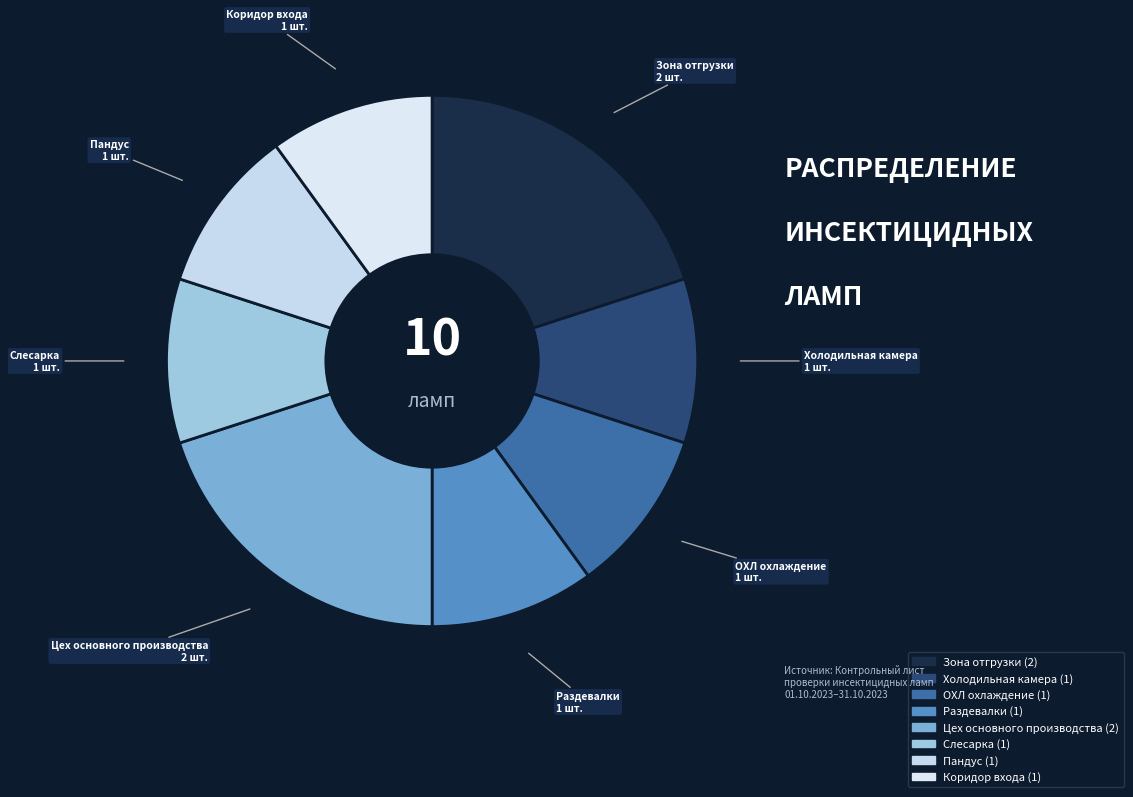

Count the number of slices in the pie.

8